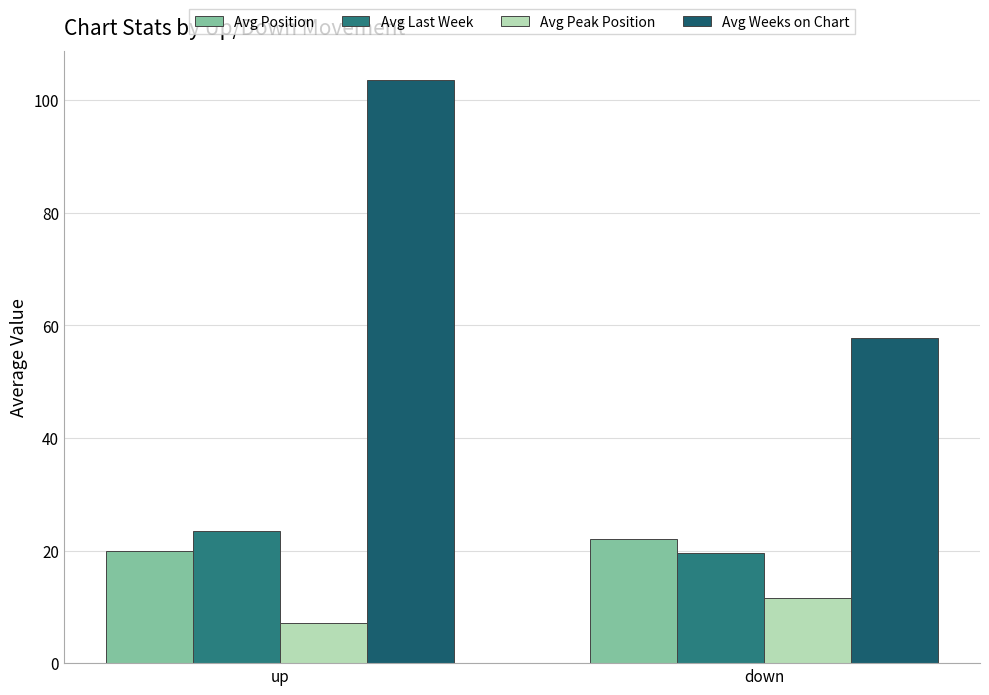

At which category does the chart reach its minimum across all series?

up